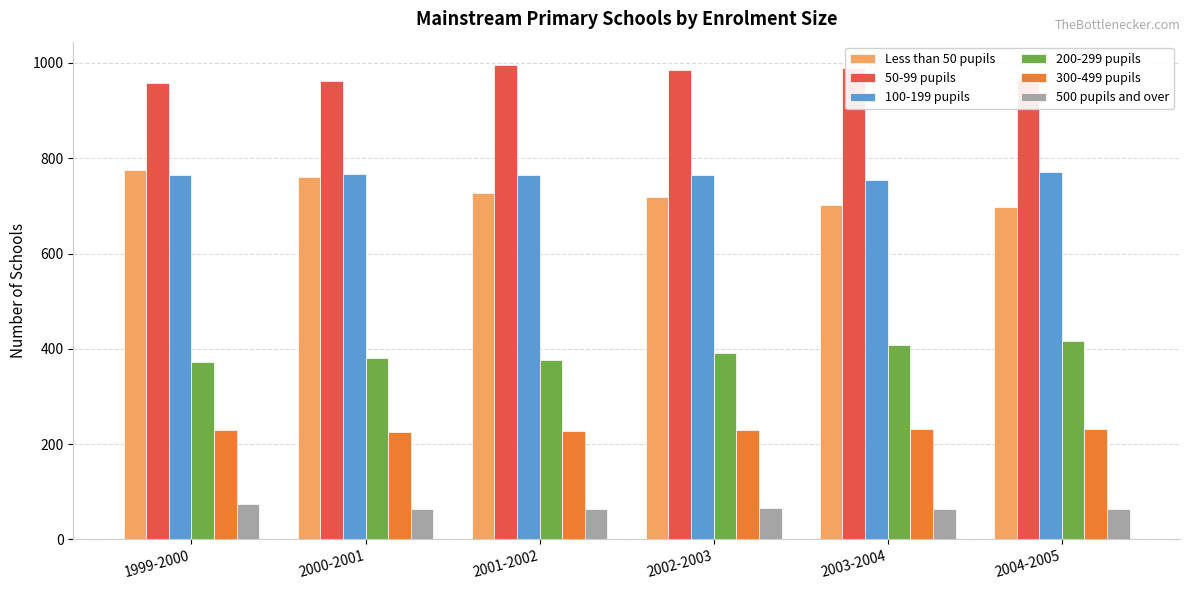

What is the value of the 50-99 pupils bar at the 5th from the left?

989